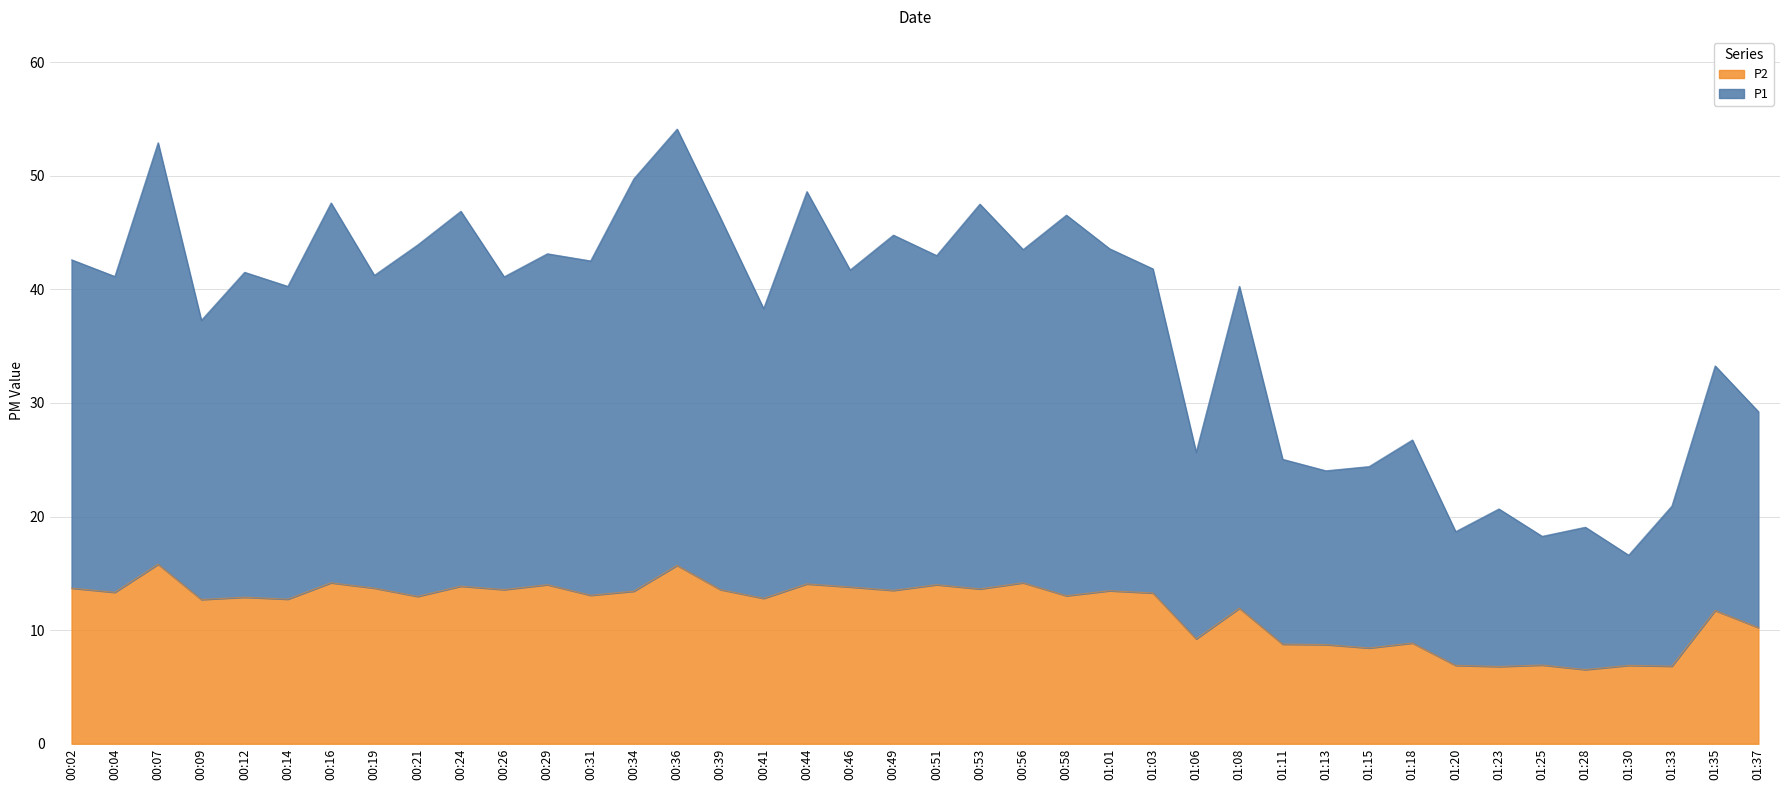

Which label corresponds to the largest value in the chart?

00:36